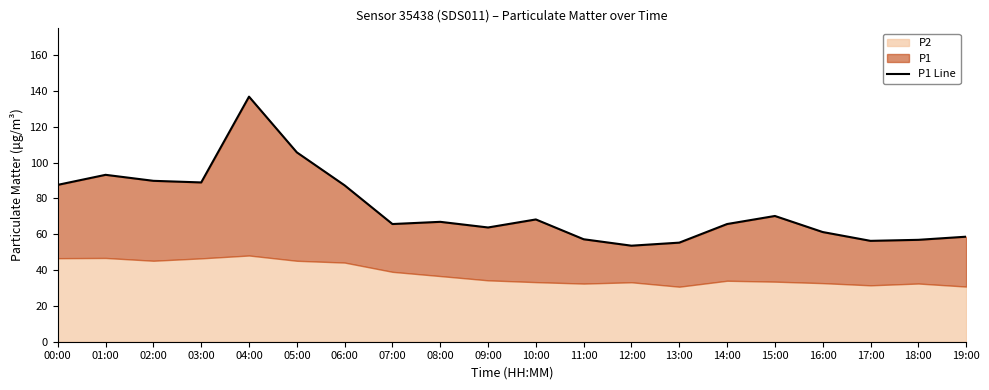

What is the average value?

74.5